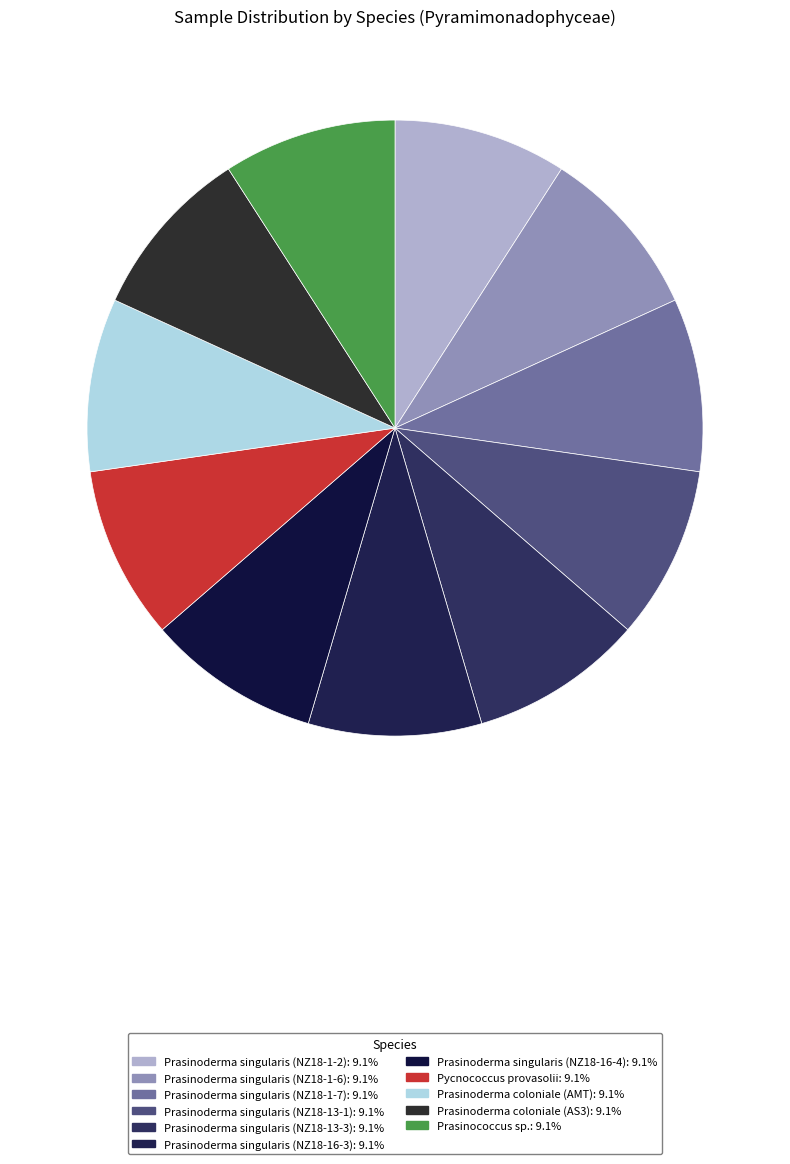

How many slices are in this pie chart?

11